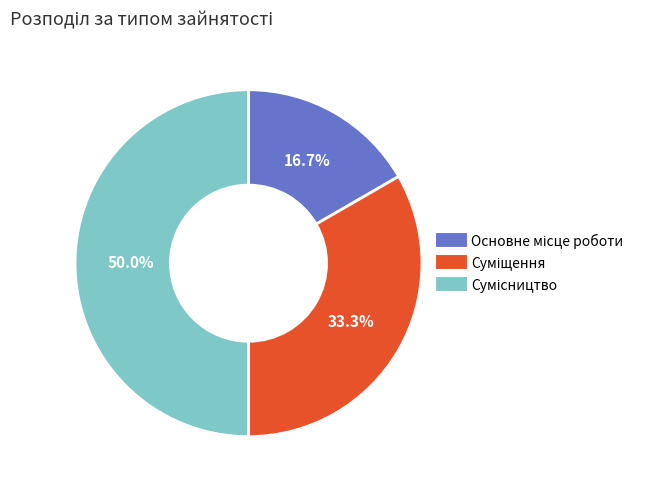

How many slices are in this pie chart?

3